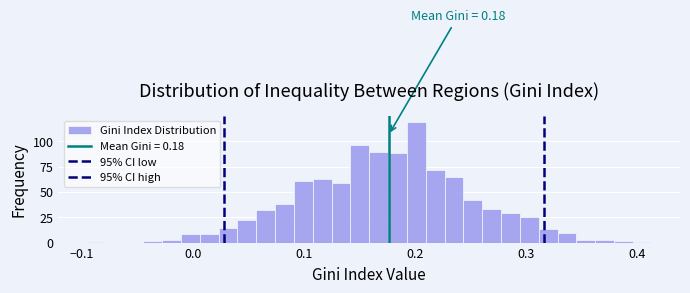

Around what value on the x-axis is the tallest bar? Give the approximate position of its centre, as read against the axis.

0.20